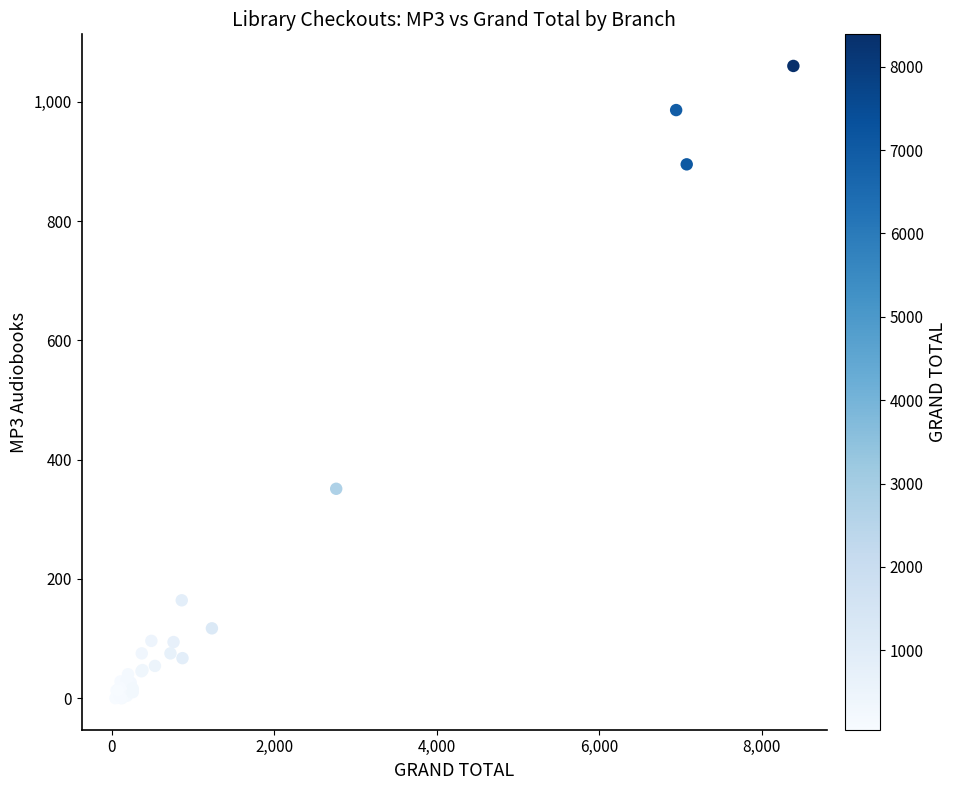

What Y value in the scatter plot is closest to 530?

351